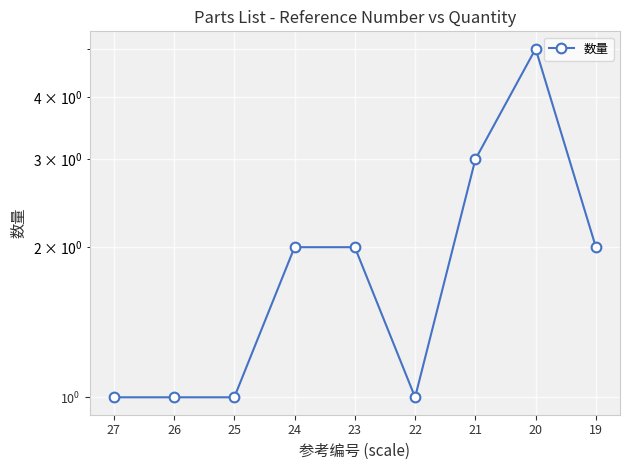

Where is the data nearest to the value 3?

21